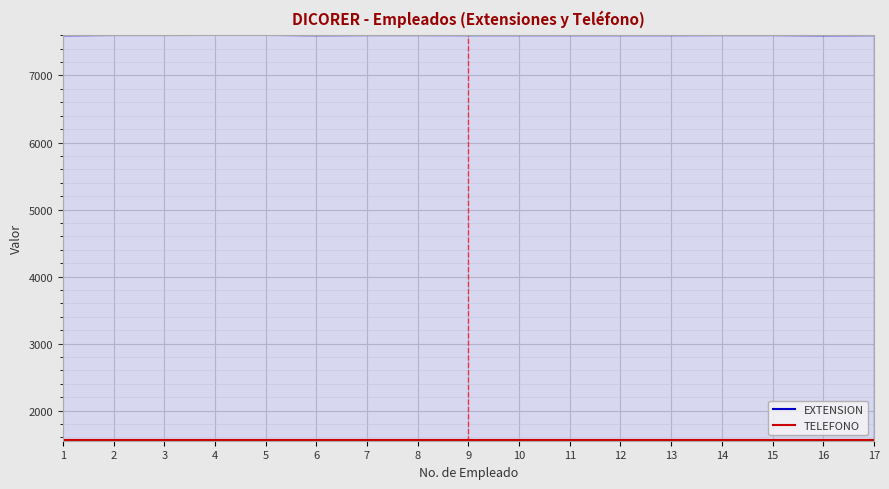

What is the minimum value for TELEFONO?

1557